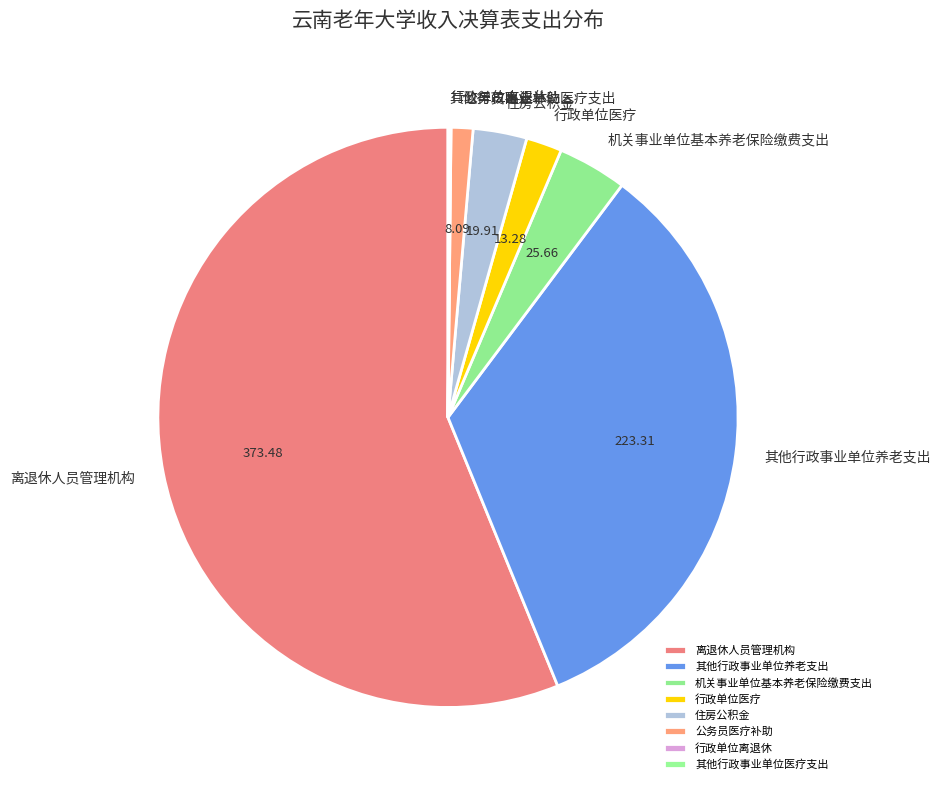

Is 公务员医疗补助 the majority of the pie?

No